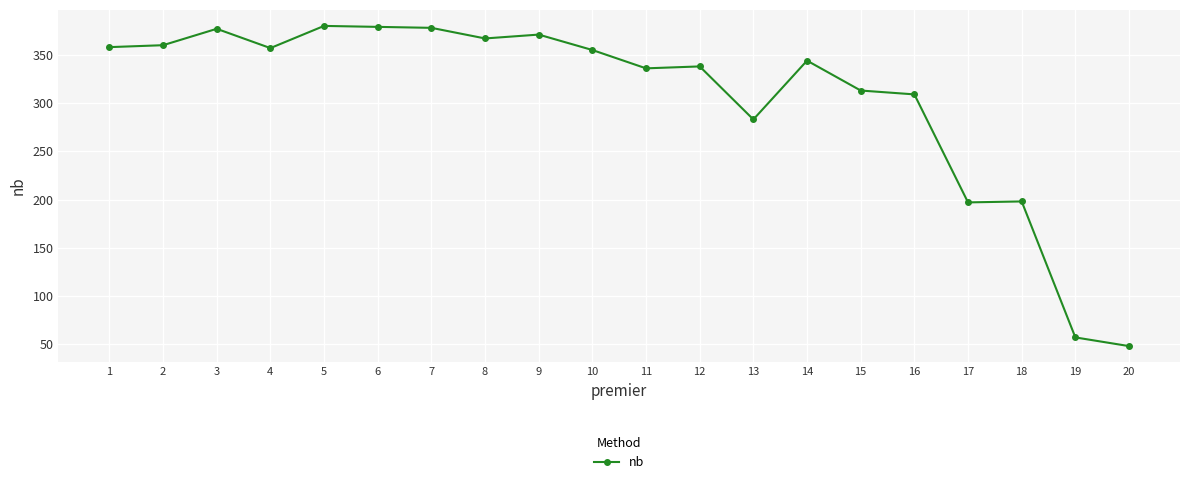

What is the value of the 9th point from the left?

371